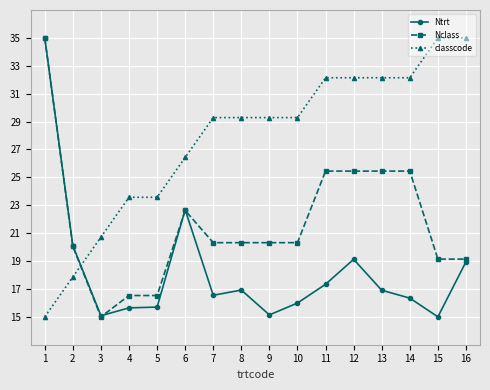

List the series in order of their overall mean, highest first.

classcode, Nclass, Ntrt